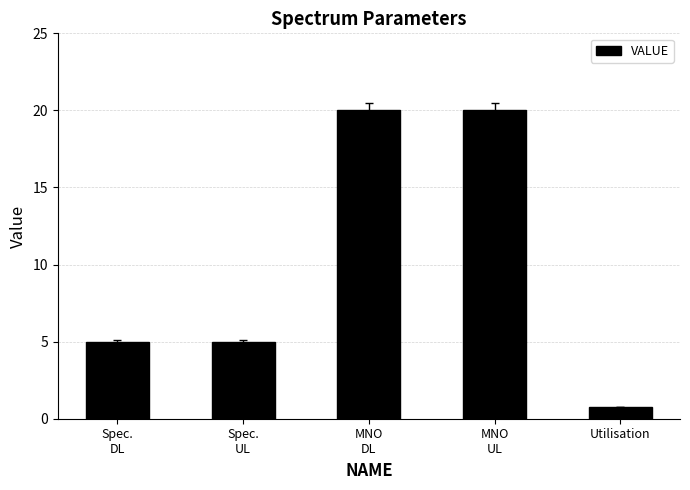

The value at MNO
UL is 4.5. True or false?

False